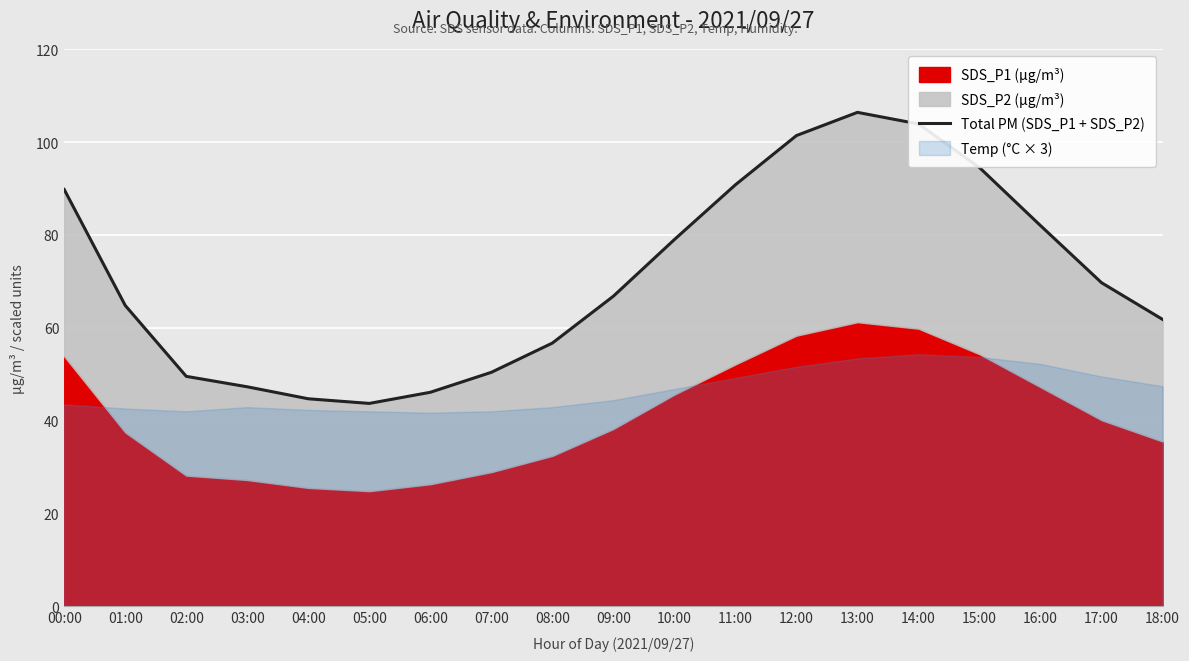

Reading left to right, list all the values displayed in this chart.

89.8	64.8	49.5	47.3	44.7	43.7	46.1	50.4	56.7	66.8	79.0	90.8	101.4	106.4	103.9	94.5	82.0	69.7	61.8